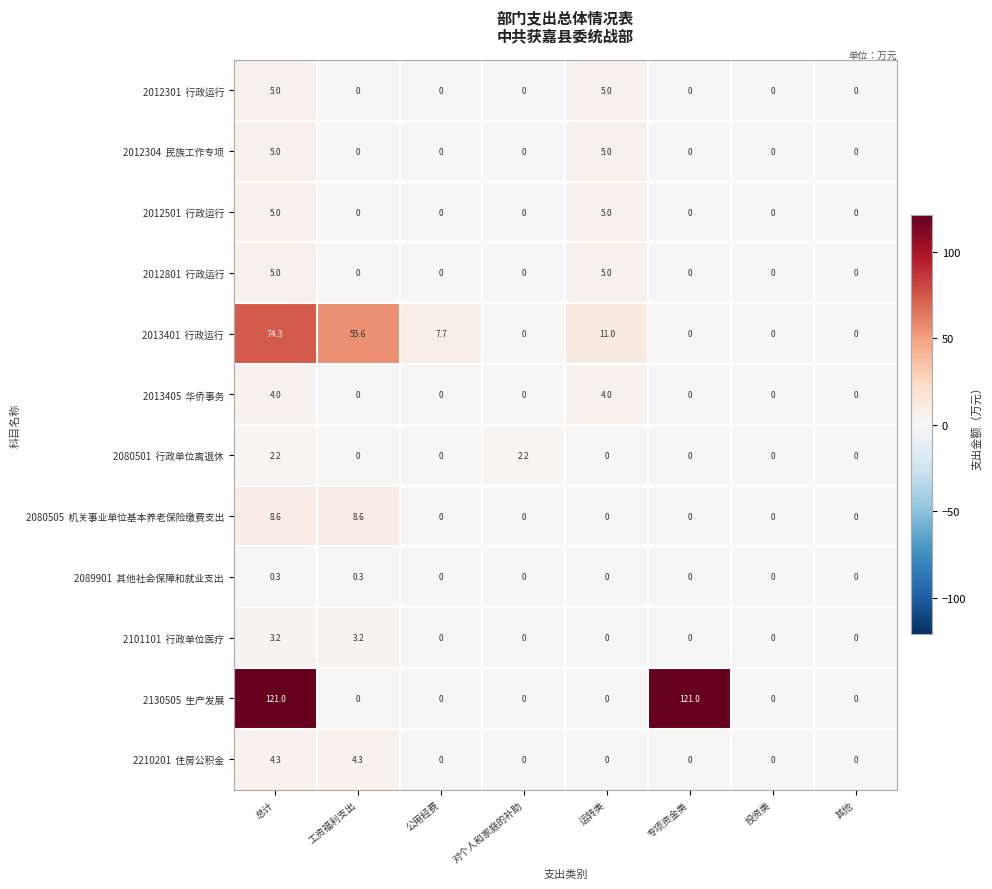

What is the difference between the highest and lowest values at 公用经费?

7.7